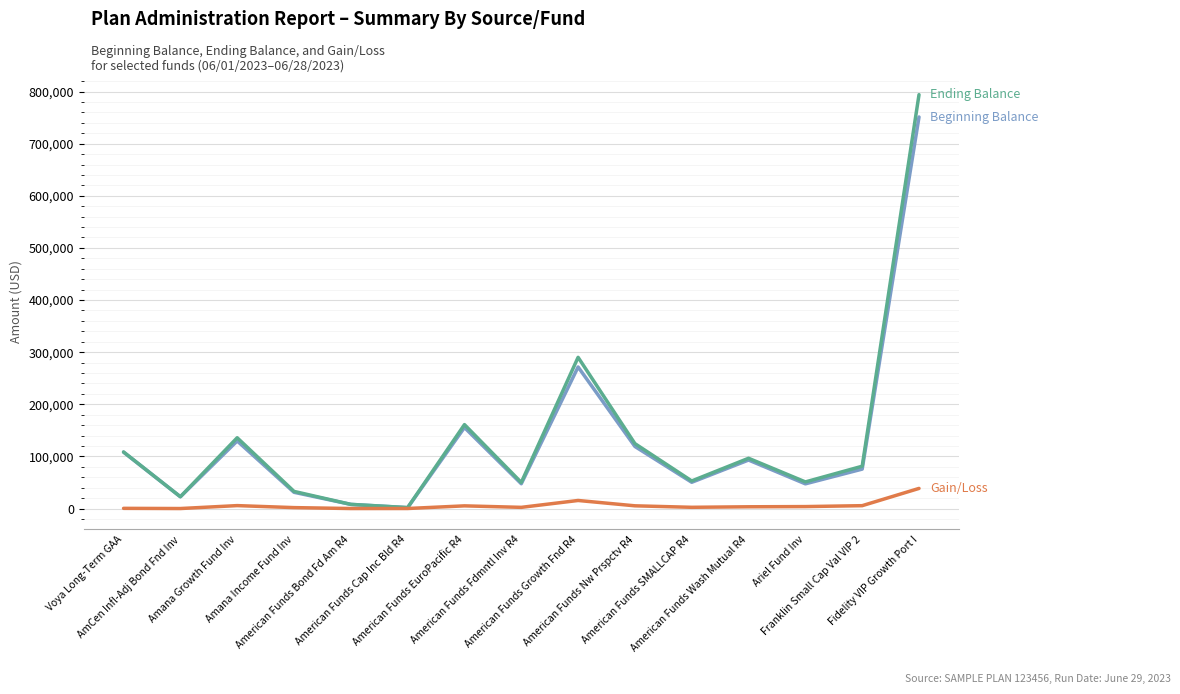

What is the maximum value shown in the chart?

794030.5